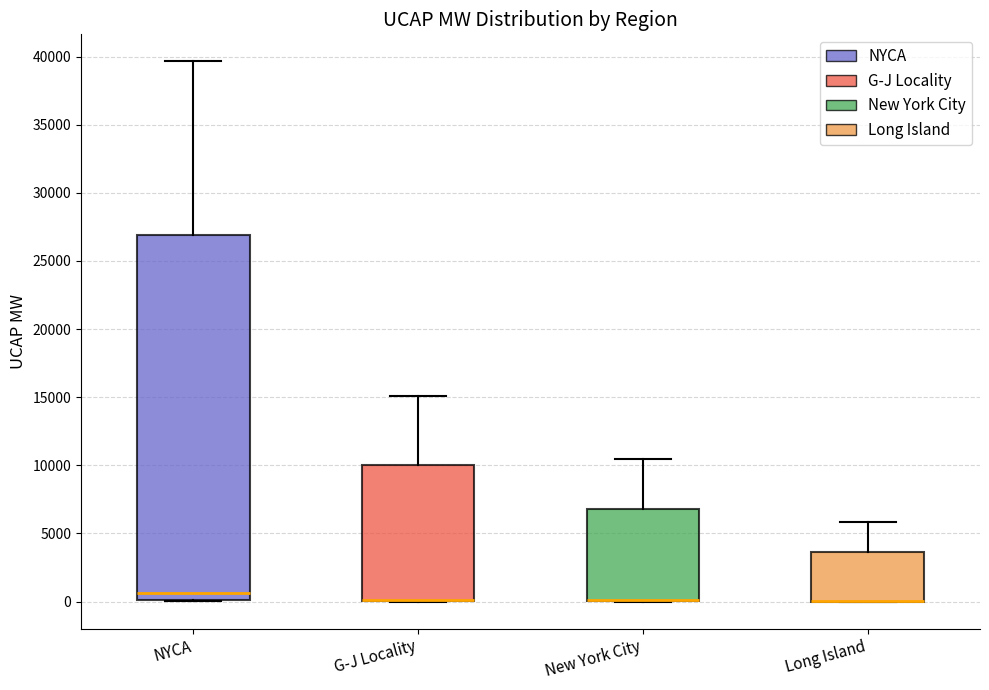

Where does the upper whisker of the box for Long Island end on the y-axis? The values are not printed on the chart, so give them approximately, as read against the axis.

6000